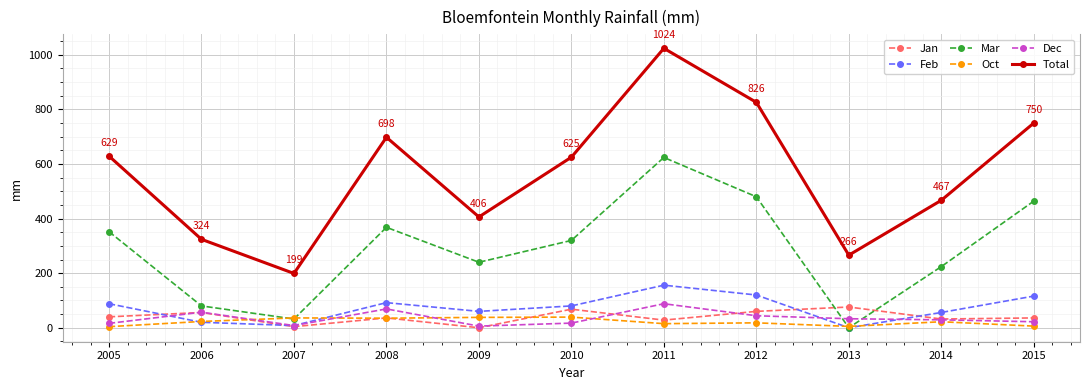

True or false: Total has a value of 147 at 2009.

False